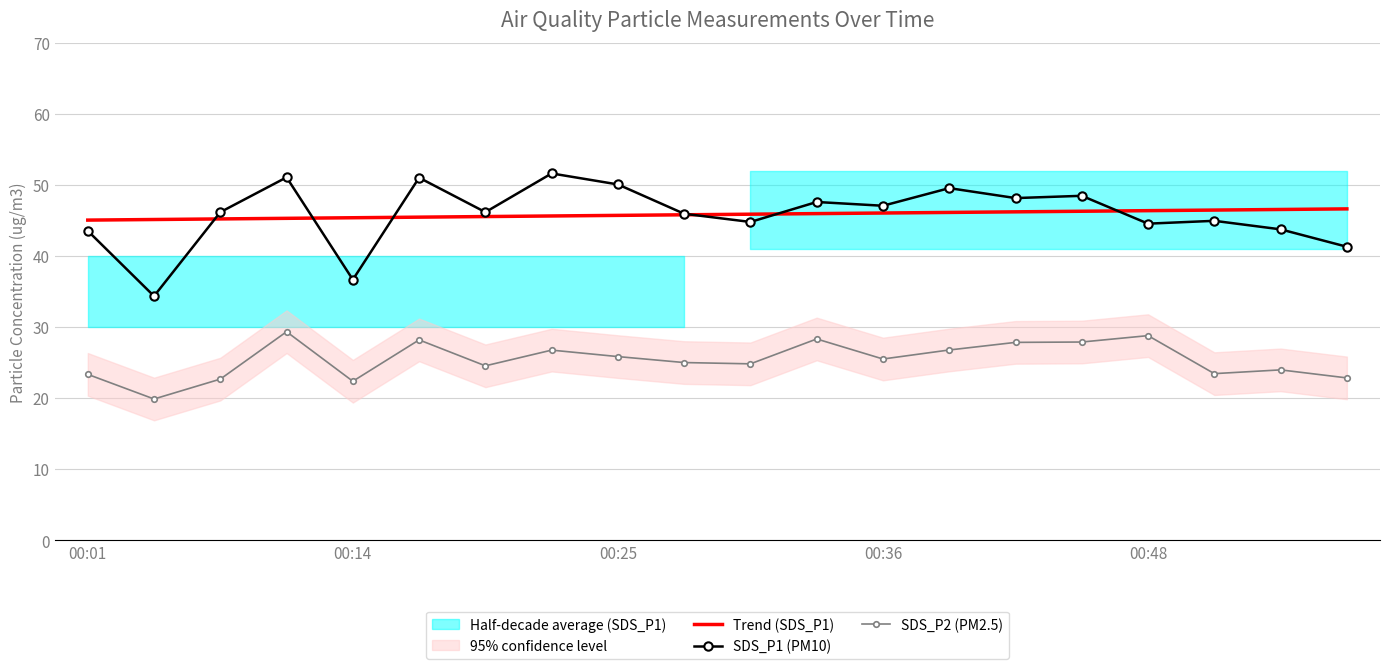

The value of SDS_P2 (PM2.5) at 00:48 is 17.4. True or false?

False